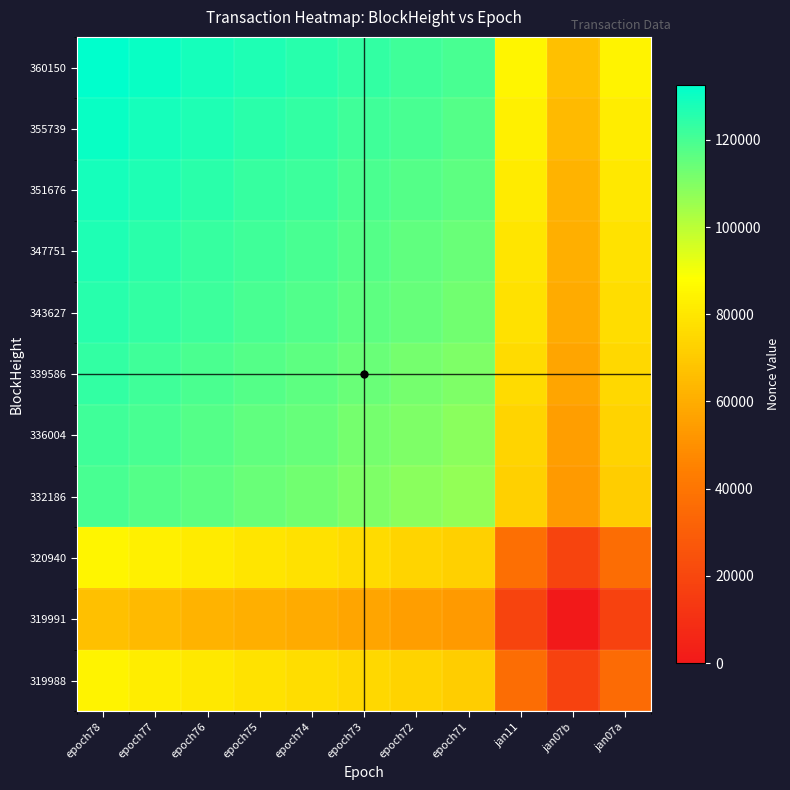

What is the total value across all series at jan11?

722089.5